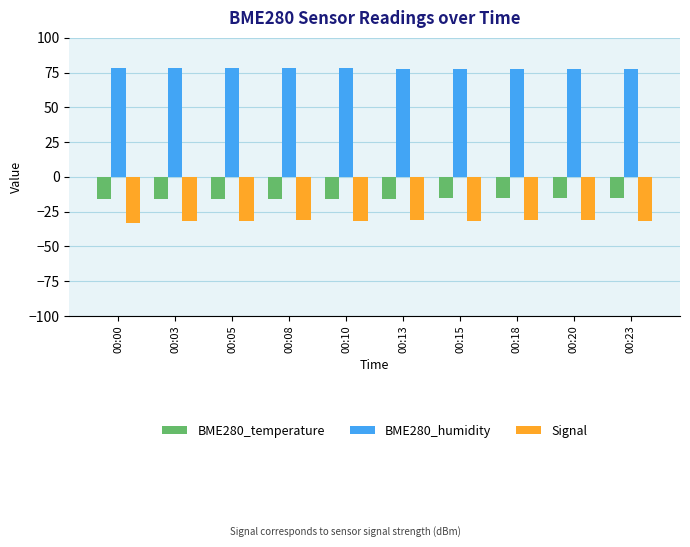

True or false: BME280_temperature has a value of -4.6 at 00:13.

False